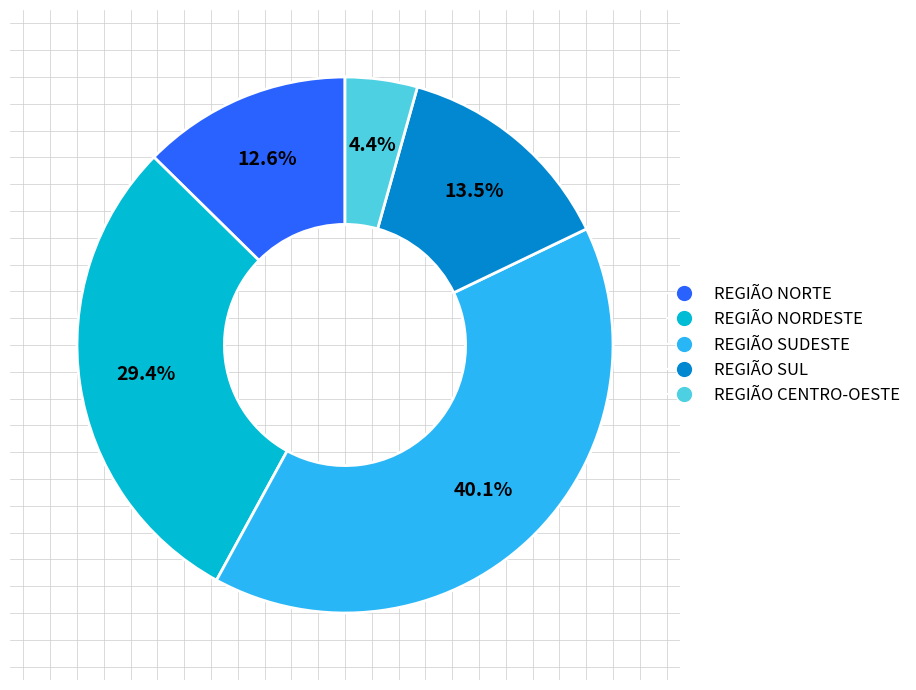

What percentage is NOT represented by REGIÃO NORDESTE?

70.6%